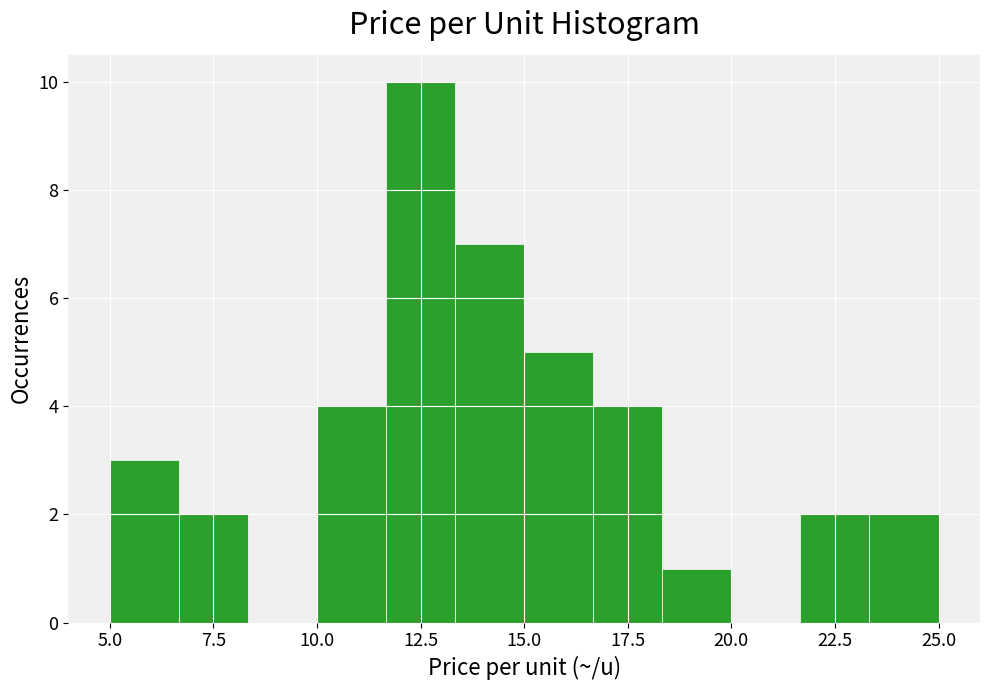

Read against the x-axis, roughly where is the centre of the tallest bar?

12.5